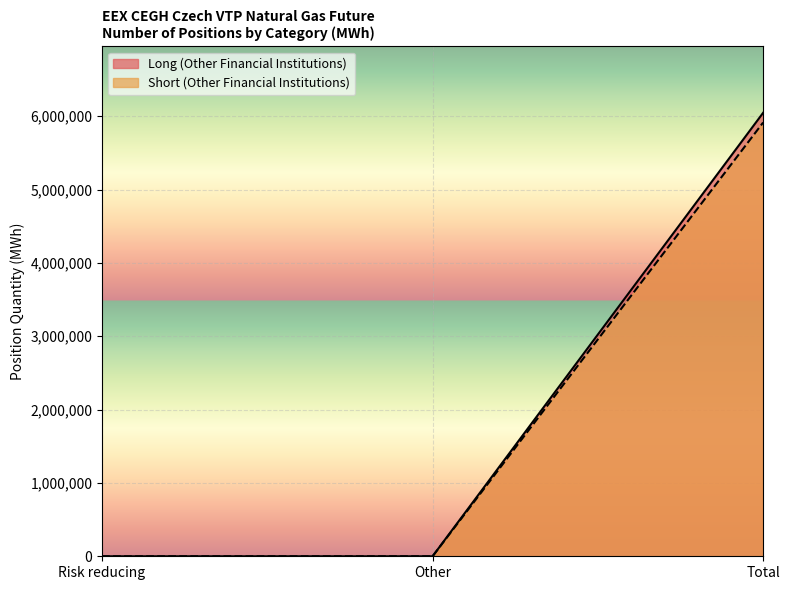

Which series changed the most between Other and Total?

Long (Other Financial Institutions)